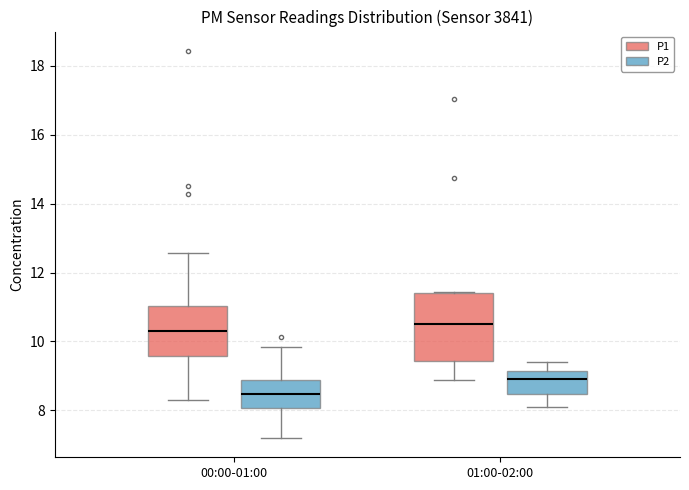

Where is the lower edge of the box for 00:00-01:00 (P1) on the y-axis? The values are not printed on the chart, so give them approximately, as read against the axis.

9.6